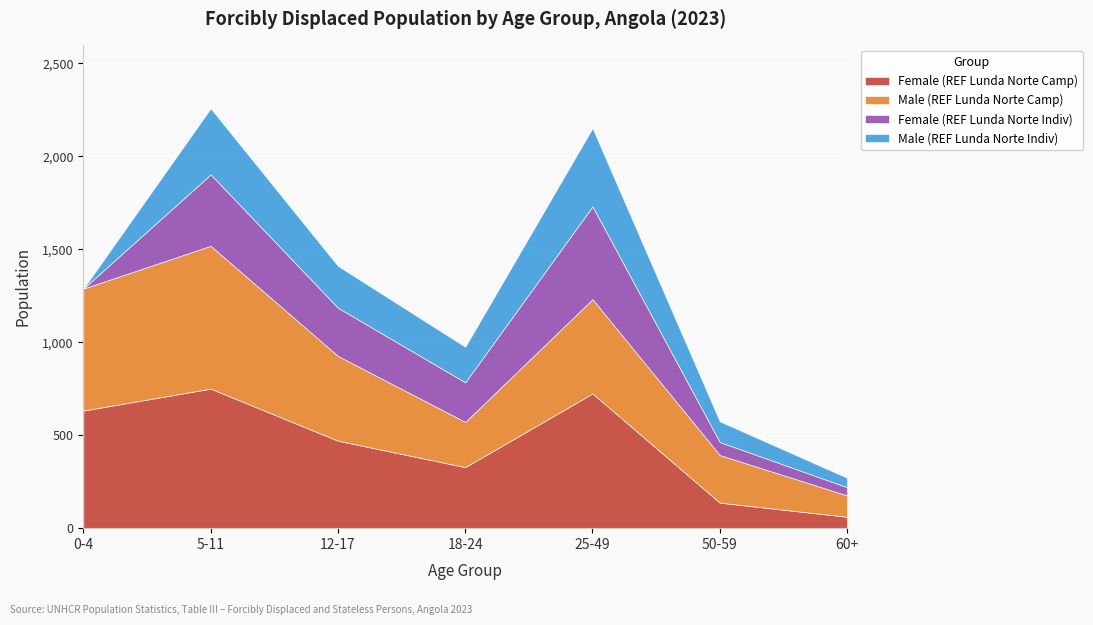

What position from the left is 50-59?

6